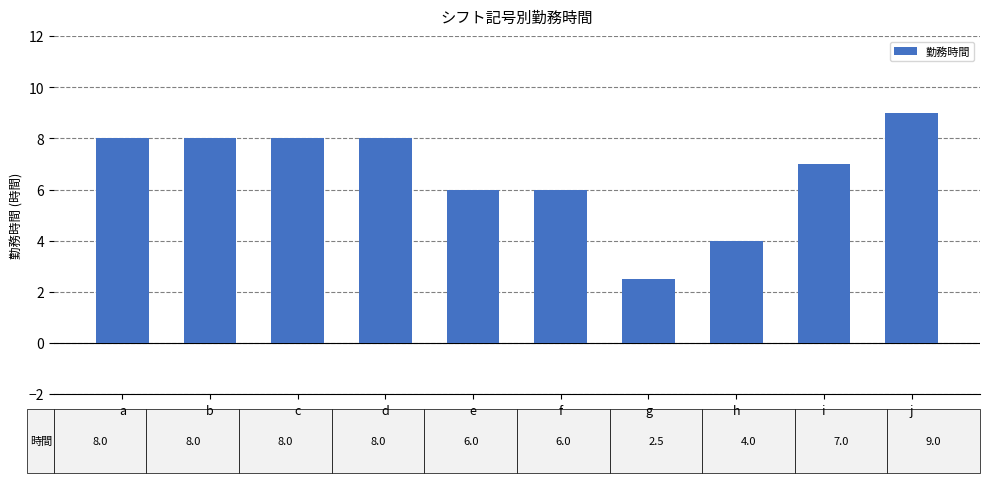

Read the value at a.

8.0